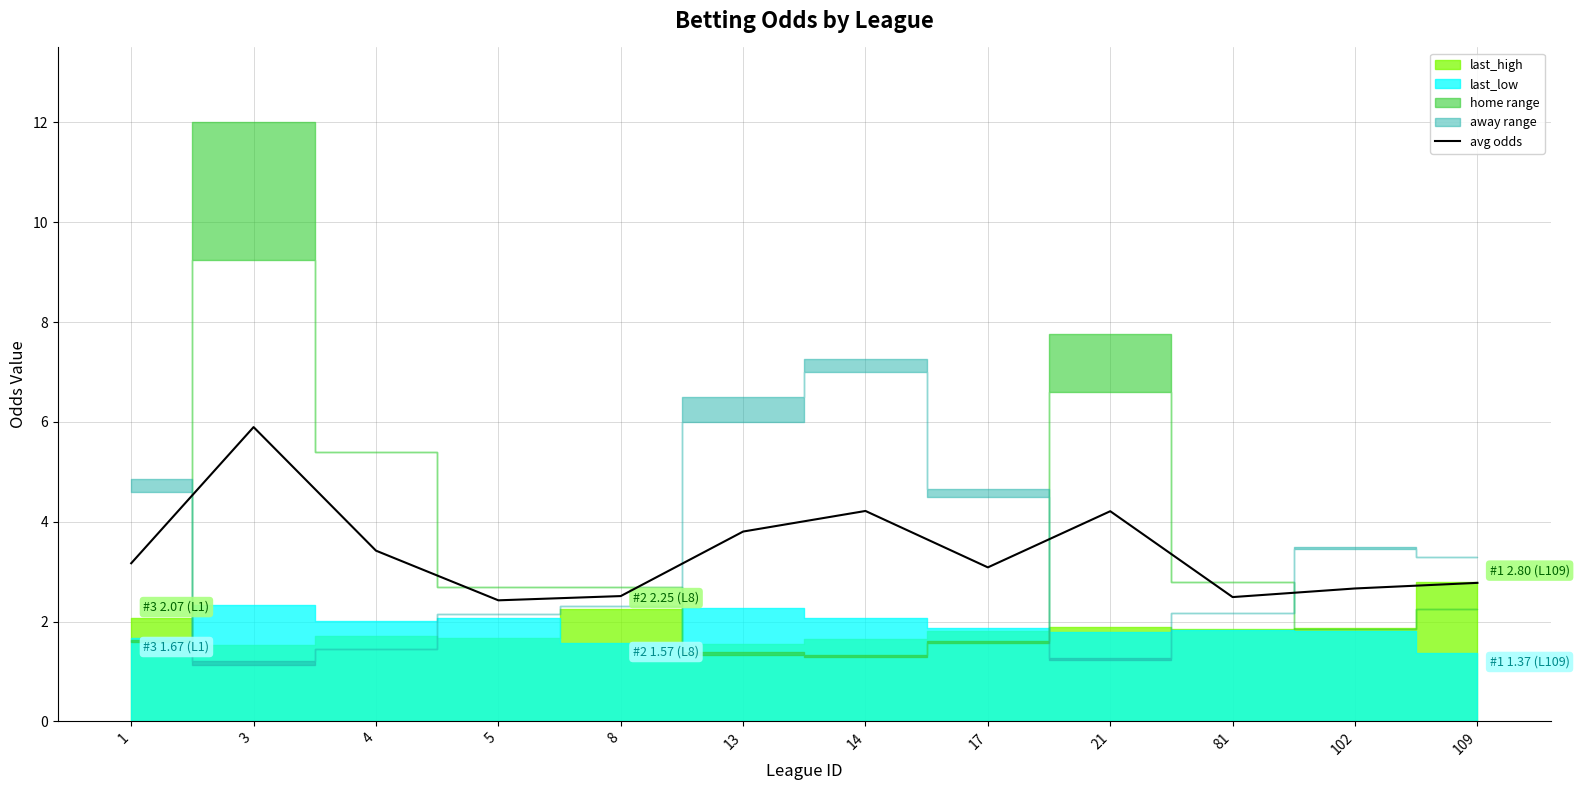

Which label corresponds to the largest value in the chart?

3